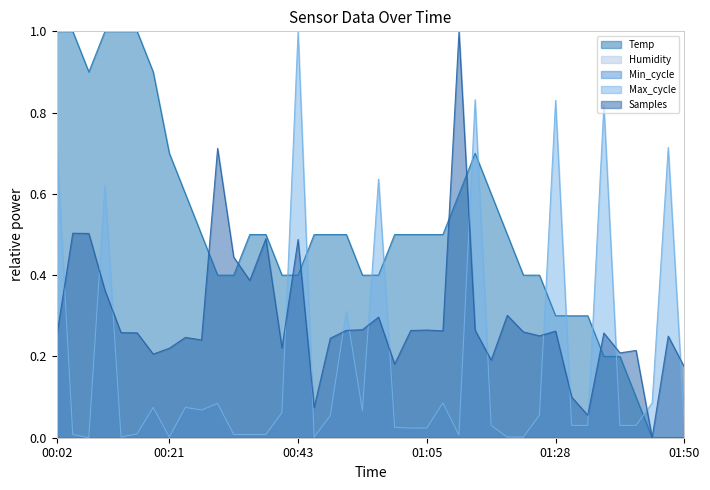

What is the difference between the maximum and minimum values in the Temp series?

1.0